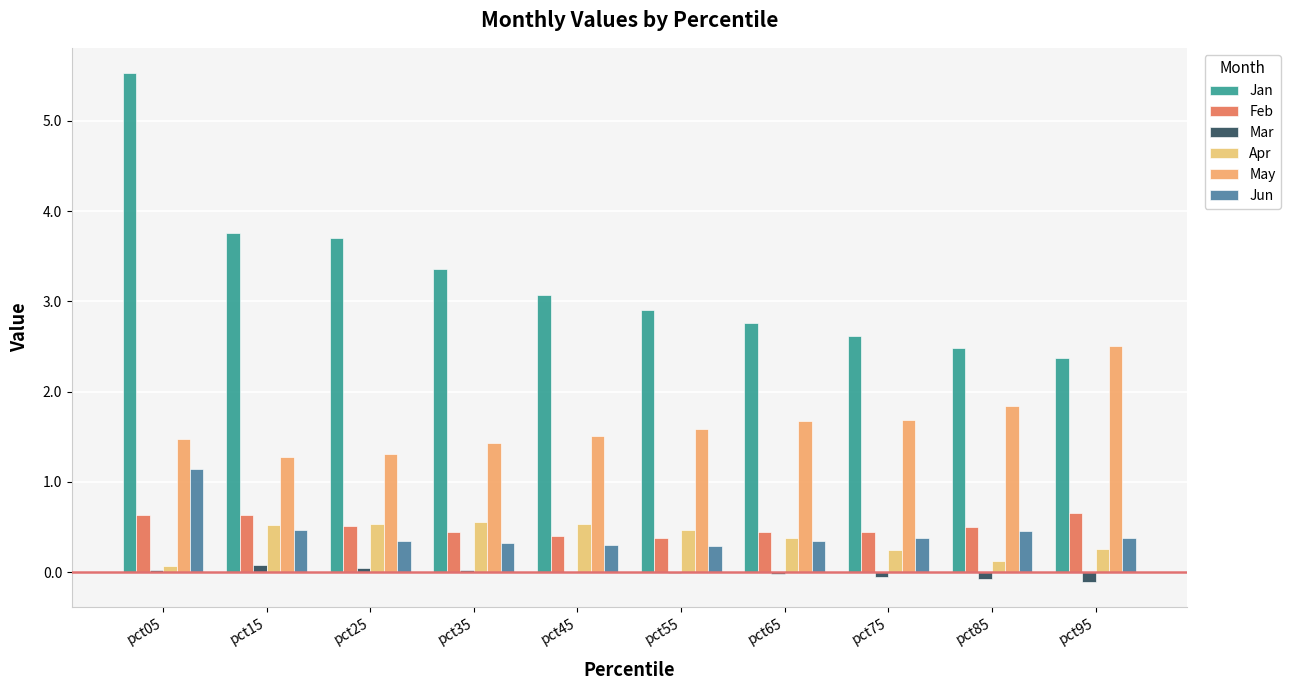

How many values in the Jan series exceed 3?

5